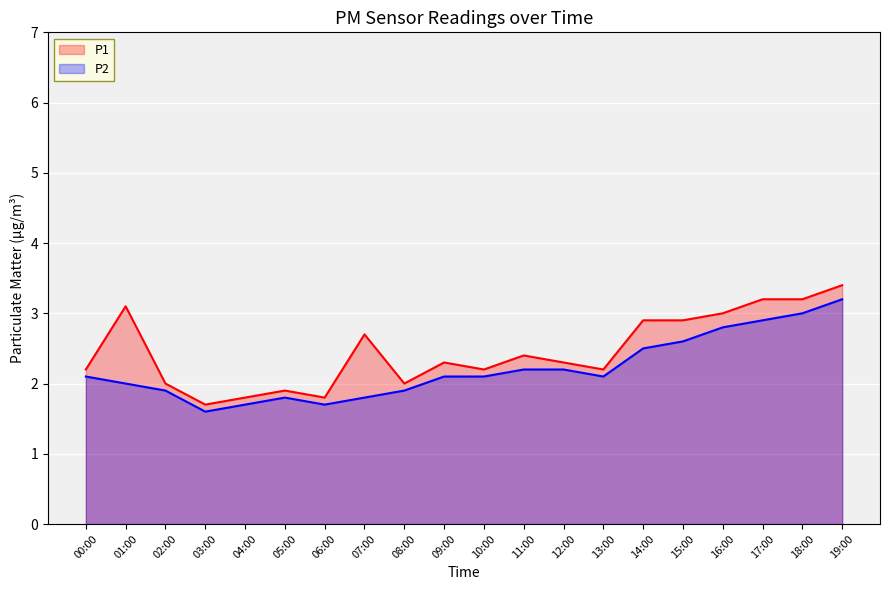

True or false: P2 and P1 intersect in this chart.

False